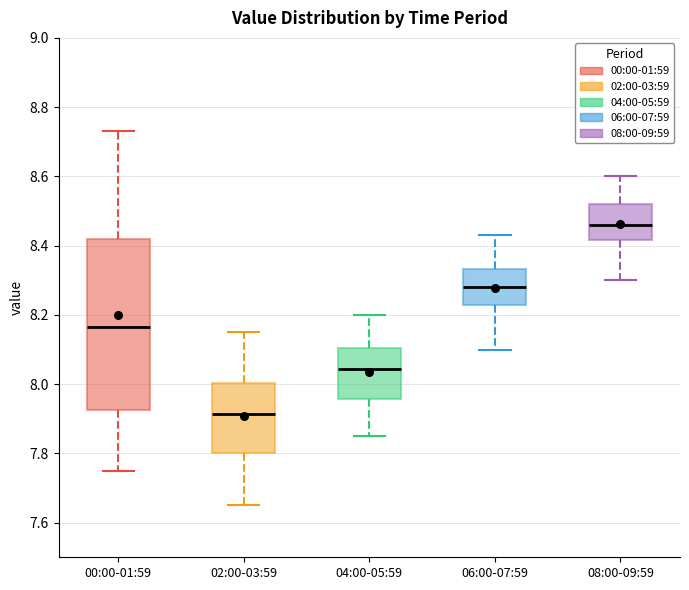

Which box has the highest median line?

08:00-09:59